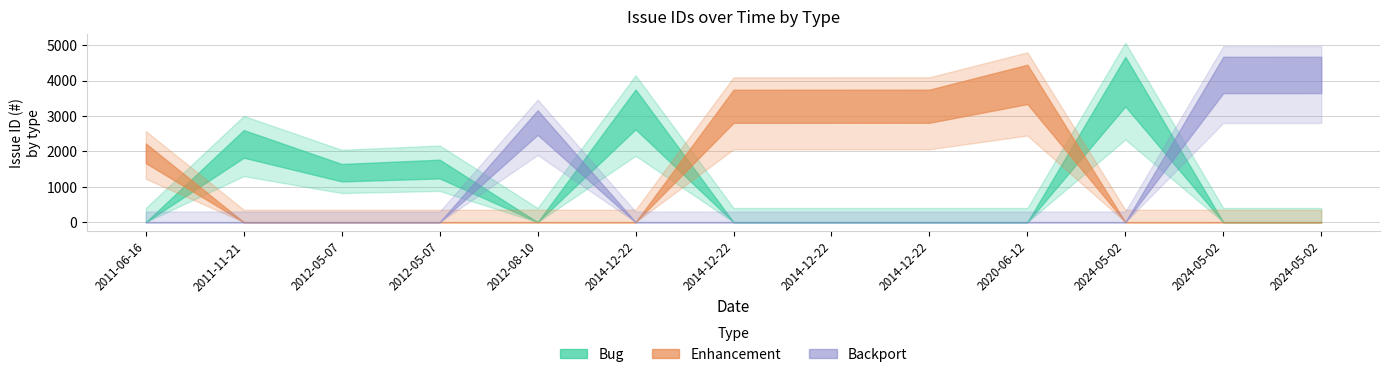

Rank the series by their average value, from highest to lowest.

Enhancement, Bug, Backport